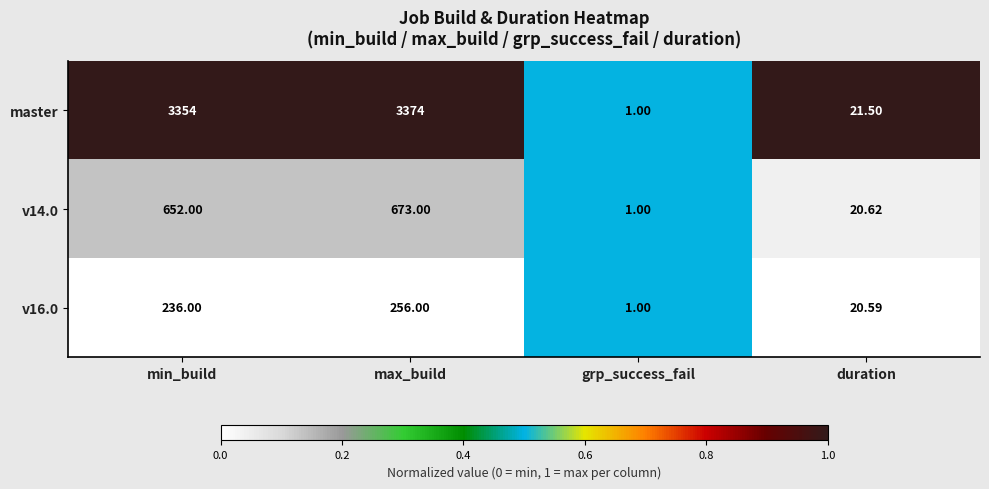

At which category is the sum across all series the highest?

max_build